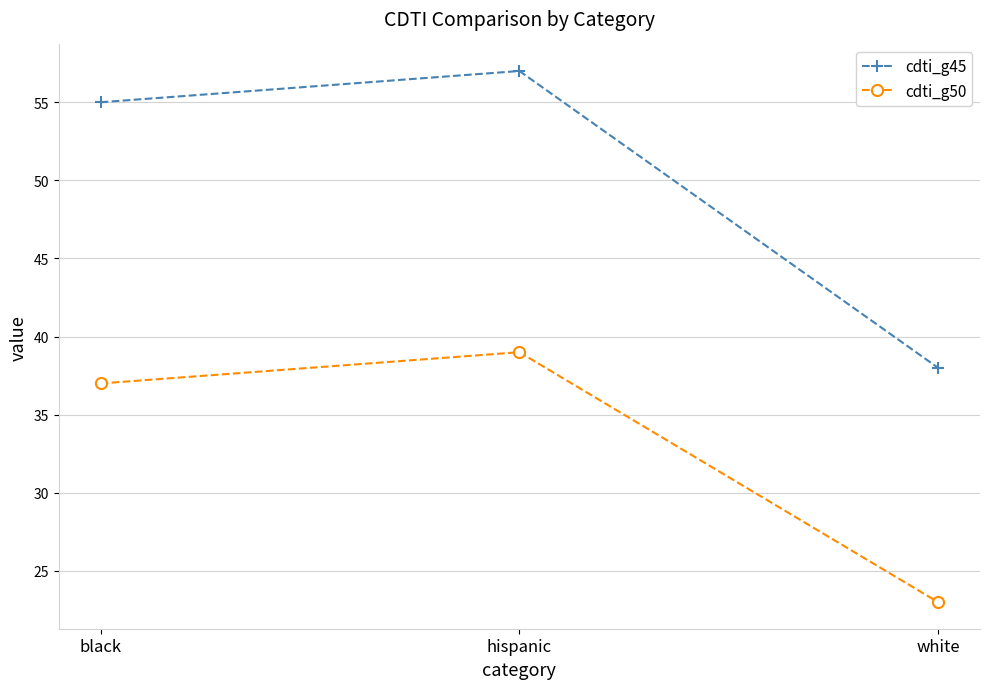

Which series has the widest spread of values?

cdti_g45